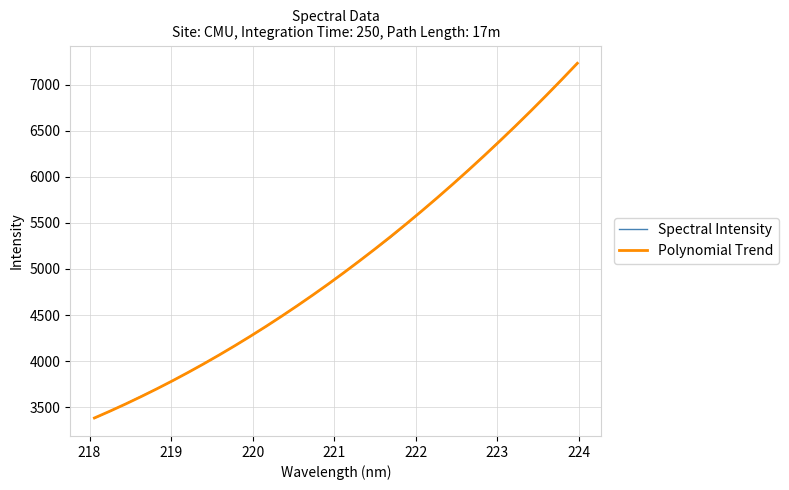

What is the lowest value of the Polynomial Trend series?

3383.3